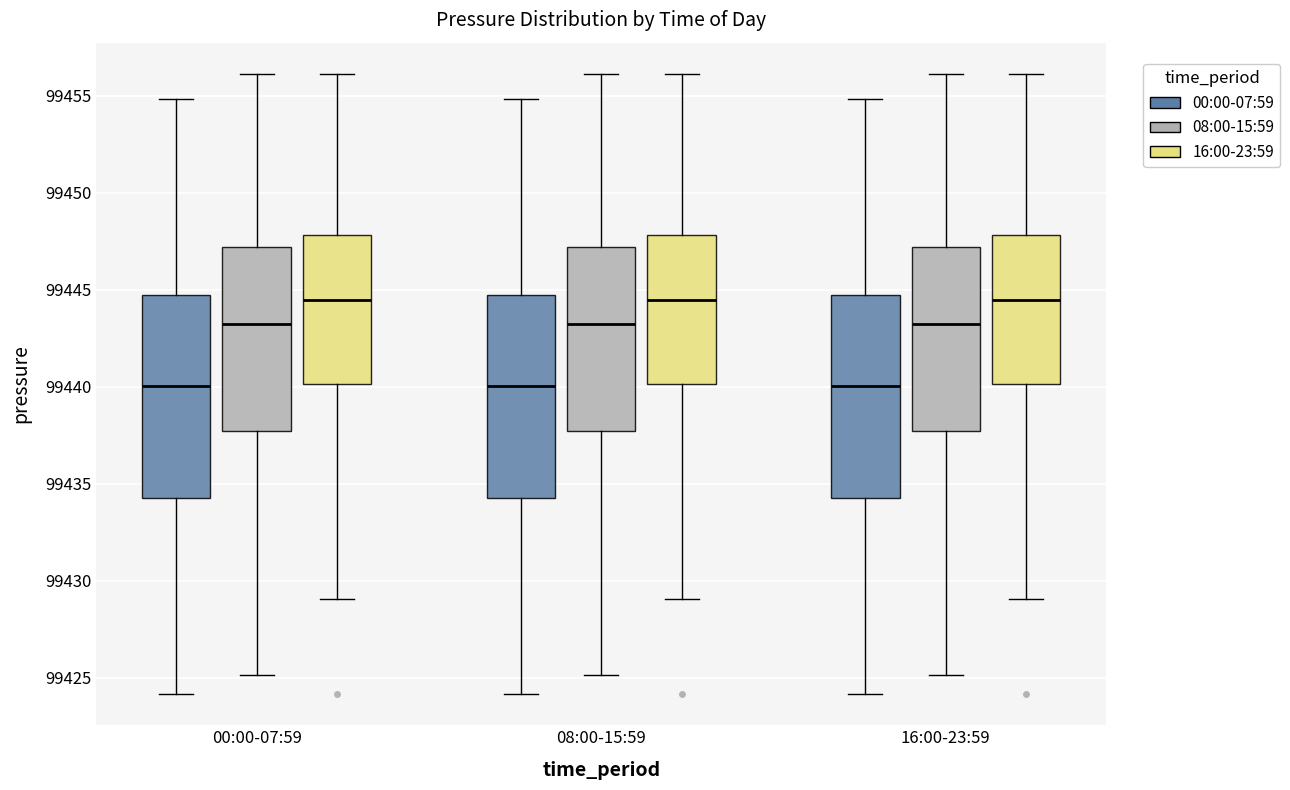

Reading left to right, read every box against the y-axis: the position of its median line, the range the box covers, and the ends of its whiskers. The values are not printed on the chart, so give them approximately, as read against the axis.

00:00-07:59 (00:00-07:59): median 99440.0, box 99434.0 to 99444.5, whiskers 99424.0 to 99455.0
00:00-07:59 (08:00-15:59): median 99443.0, box 99437.5 to 99447.0, whiskers 99425.0 to 99456.0
00:00-07:59 (16:00-23:59): median 99444.5, box 99440.0 to 99448.0, whiskers 99429.0 to 99456.0
08:00-15:59 (00:00-07:59): median 99440.0, box 99434.0 to 99444.5, whiskers 99424.0 to 99455.0
08:00-15:59 (08:00-15:59): median 99443.0, box 99437.5 to 99447.0, whiskers 99425.0 to 99456.0
08:00-15:59 (16:00-23:59): median 99444.5, box 99440.0 to 99448.0, whiskers 99429.0 to 99456.0
16:00-23:59 (00:00-07:59): median 99440.0, box 99434.0 to 99444.5, whiskers 99424.0 to 99455.0
16:00-23:59 (08:00-15:59): median 99443.0, box 99437.5 to 99447.0, whiskers 99425.0 to 99456.0
16:00-23:59 (16:00-23:59): median 99444.5, box 99440.0 to 99448.0, whiskers 99429.0 to 99456.0